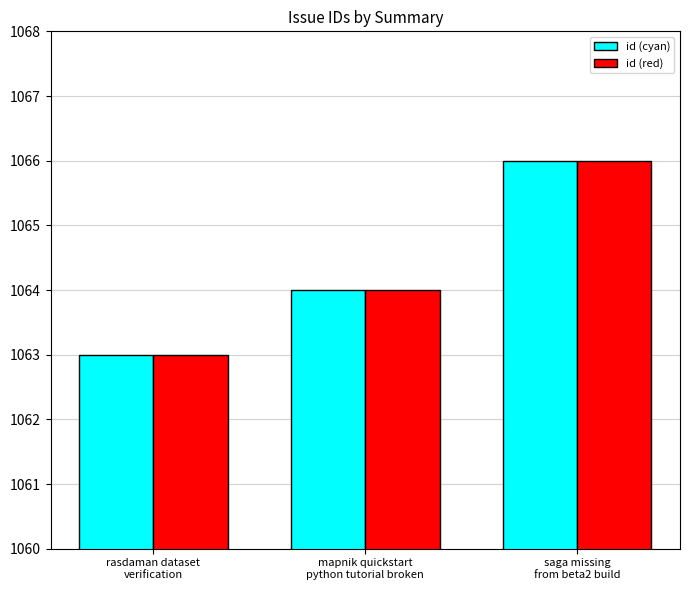

Does the chart contain any negative values?

No